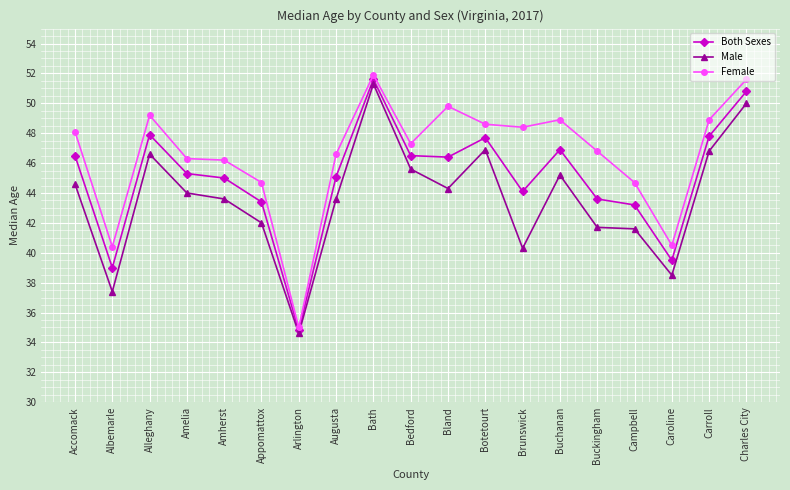

What is the spread (max minus min) of values at Caroline?

2.0